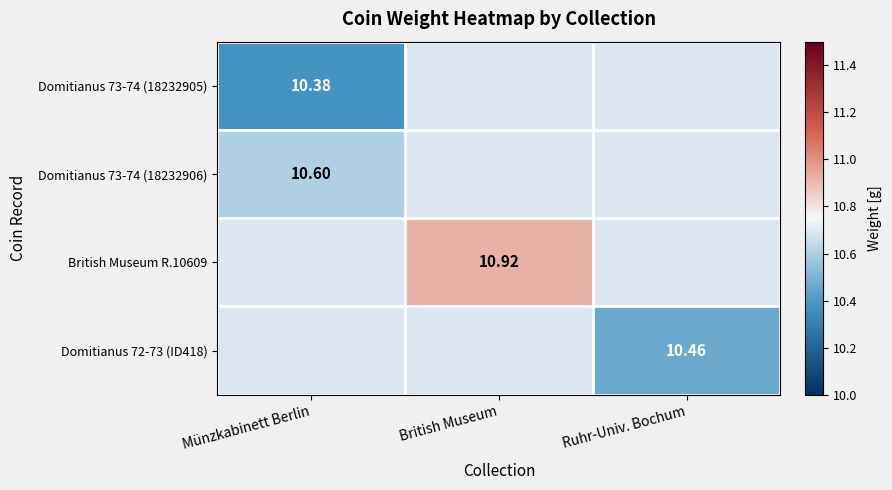

Is the value of British Museum R.10609 at Münzkabinett Berlin greater than the value of Domitianus 73-74 (18232906) at British Museum?

No